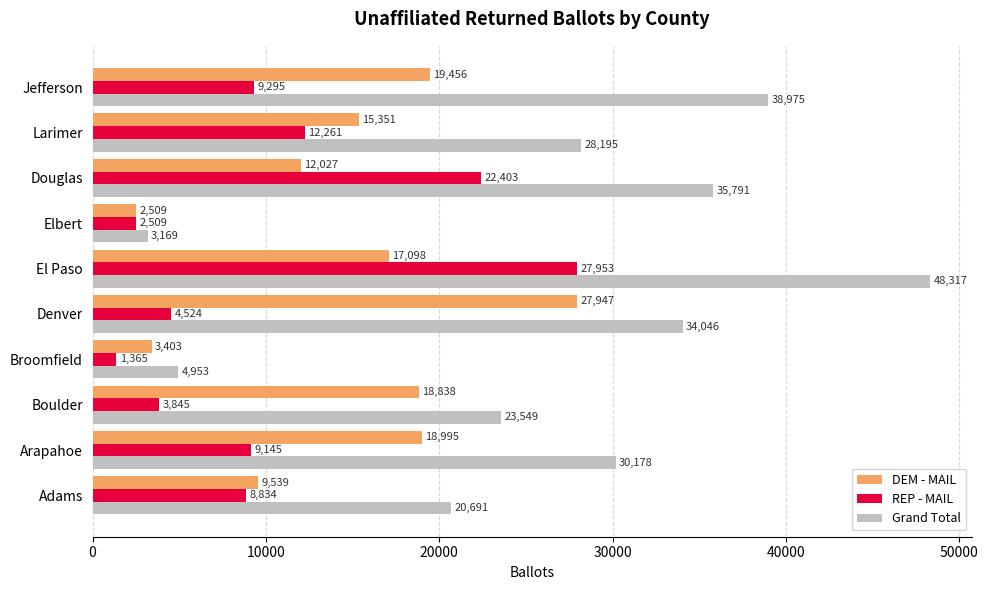

What is the difference between the DEM - MAIL values at Douglas and Adams?

2488